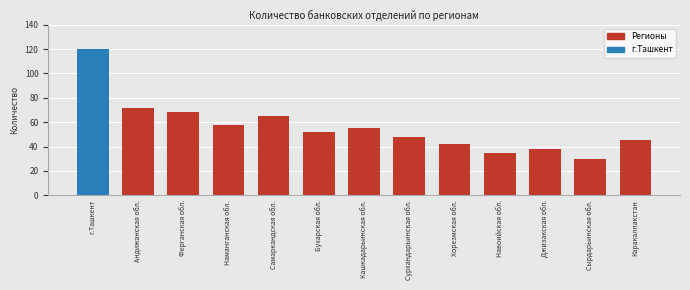

Reading right to left, transcribe all the data shown in this chart.

Каракалпакстан=45	Сырдарьинская обл.=30	Джизакская обл.=38	Навоийская обл.=35	Хорезмская обл.=42	Сурхандарьинская обл.=48	Кашкадарьинская обл.=55	Бухарская обл.=52	Самаркандская обл.=65	Наманганская обл.=58	Ферганская обл.=68	Андижанская обл.=72	г.Ташкент=120